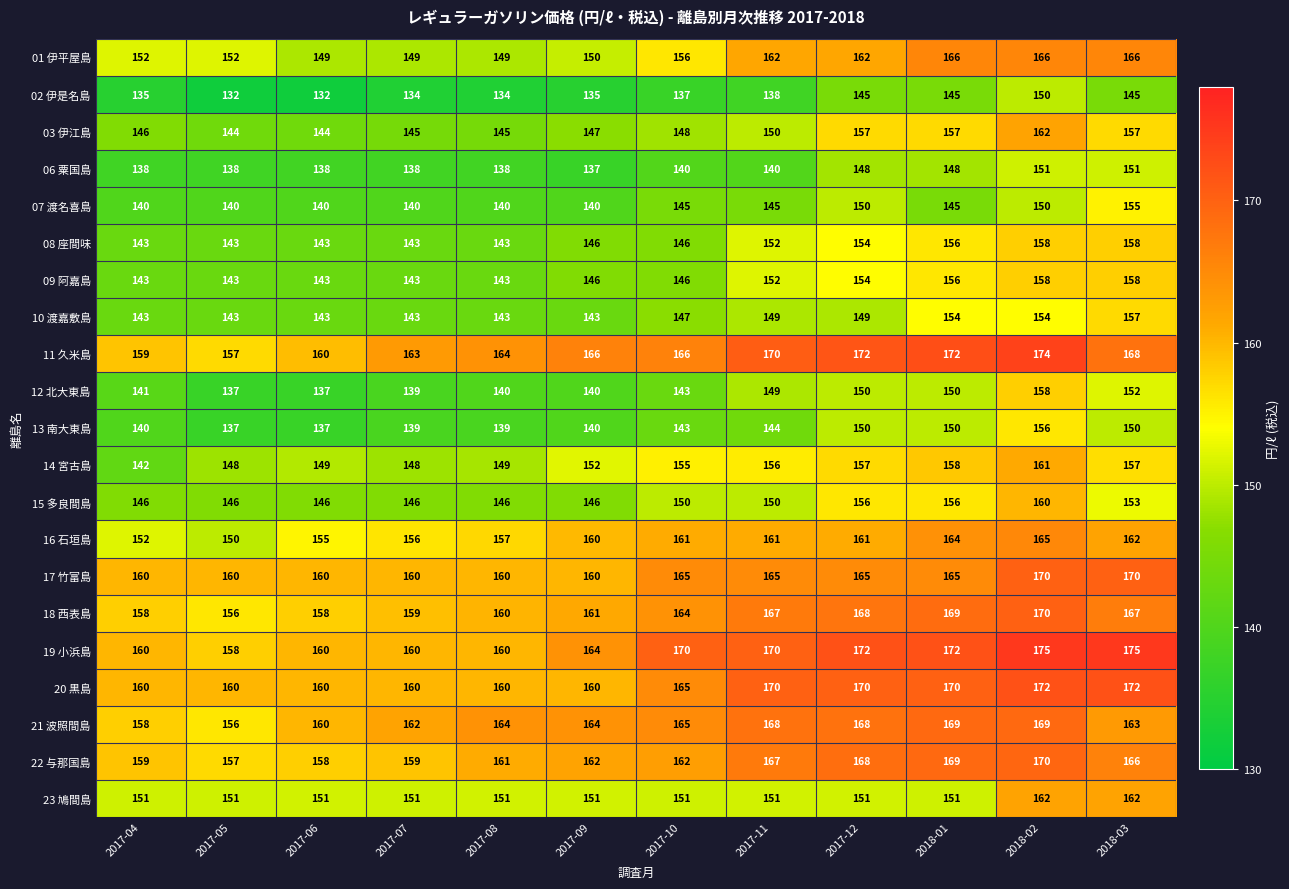

At which label does 16 石垣島 reach its minimum?

2017-05